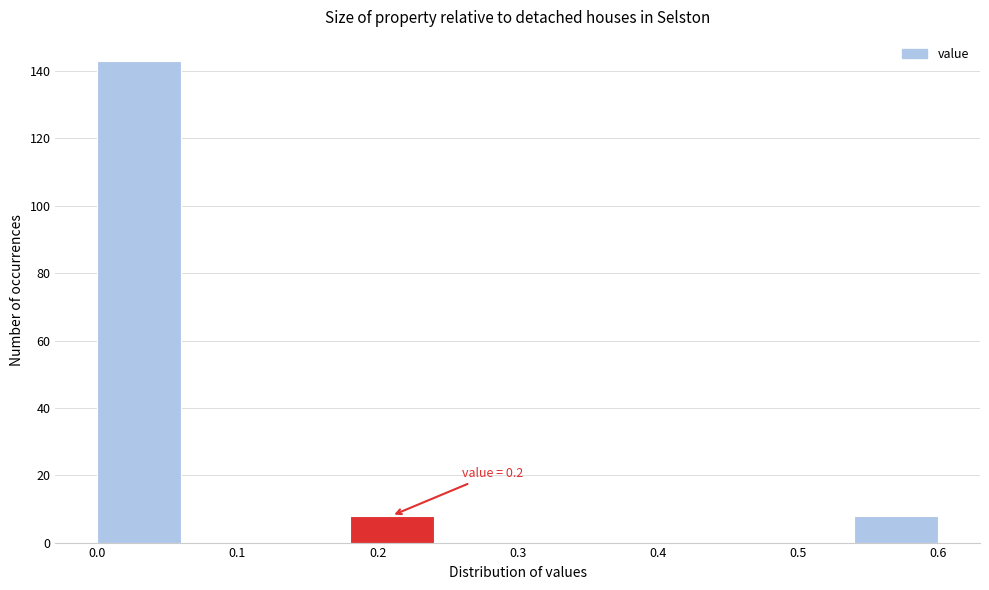

Which range on the x-axis has the tallest bar?

0.00 to 0.06